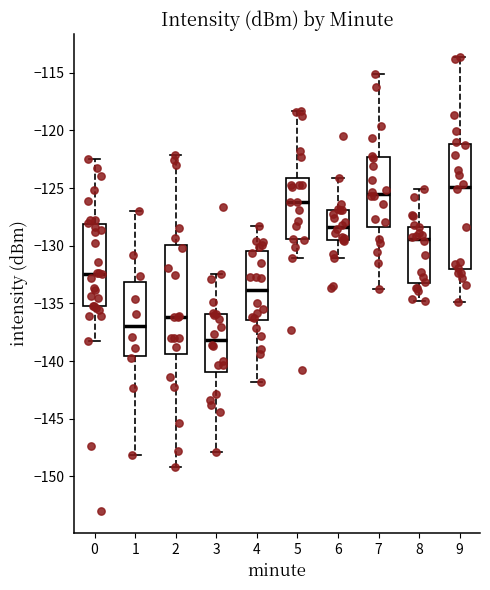

Reading left to right, read every box against the y-axis: the position of its median line, the range the box covers, and the ends of its whiskers. The values are not printed on the chart, so give them approximately, as read against the axis.

0: median -132.5, box -135.5 to -128.0, whiskers -138.0 to -122.5
1: median -137.0, box -139.5 to -133.0, whiskers -148.0 to -127.0
2: median -136.0, box -139.5 to -130.0, whiskers -149.0 to -122.0
3: median -138.0, box -141.0 to -136.0, whiskers -148.0 to -132.5
4: median -134.0, box -136.5 to -130.5, whiskers -142.0 to -128.5
5: median -126.0, box -129.5 to -124.0, whiskers -131.0 to -118.5
6: median -128.5, box -129.5 to -127.0, whiskers -131.0 to -124.0
7: median -125.5, box -128.5 to -122.5, whiskers -133.5 to -115.0
8: median -129.5, box -133.0 to -128.5, whiskers -135.0 to -125.0
9: median -125.0, box -132.0 to -121.0, whiskers -135.0 to -113.5